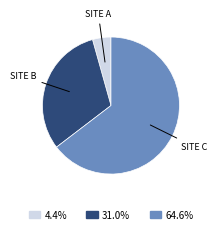

How many slices are in this pie chart?

3